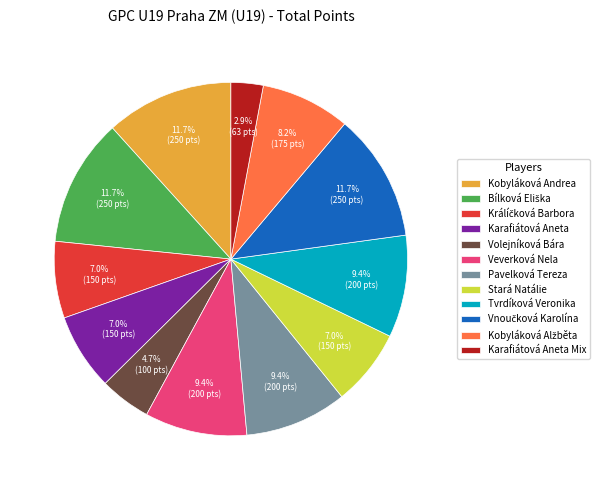

What percentage do Stará Natálie and Pavelková Tereza together represent?

16.4%